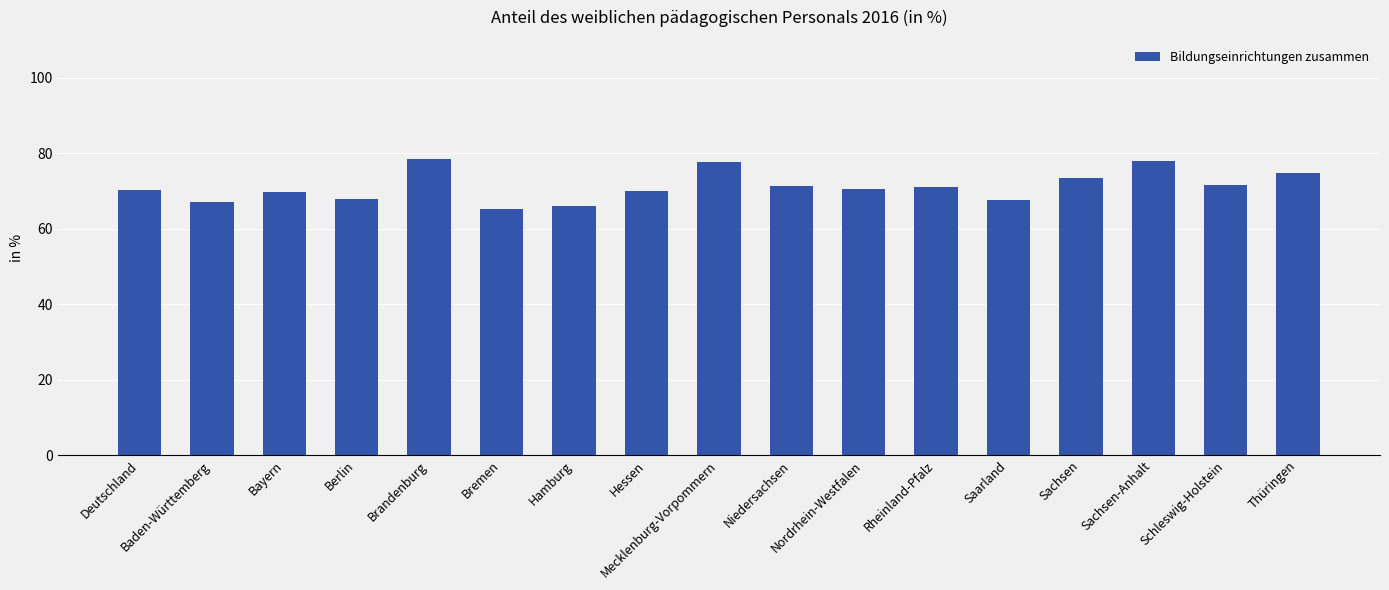

What is the smallest value displayed?

65.1